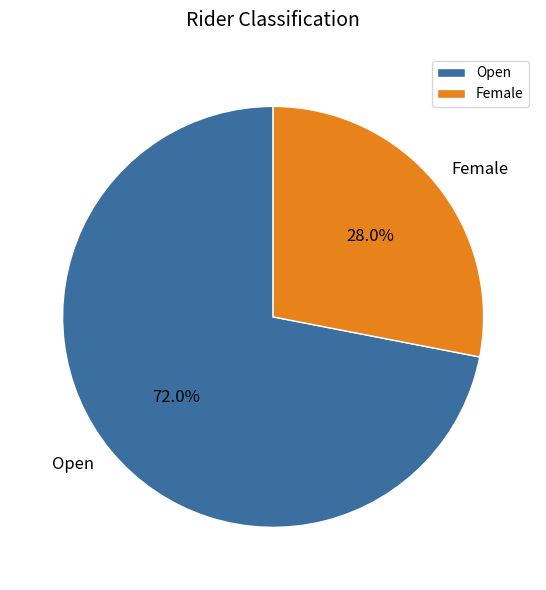

What is the smallest slice in the pie chart?

Female